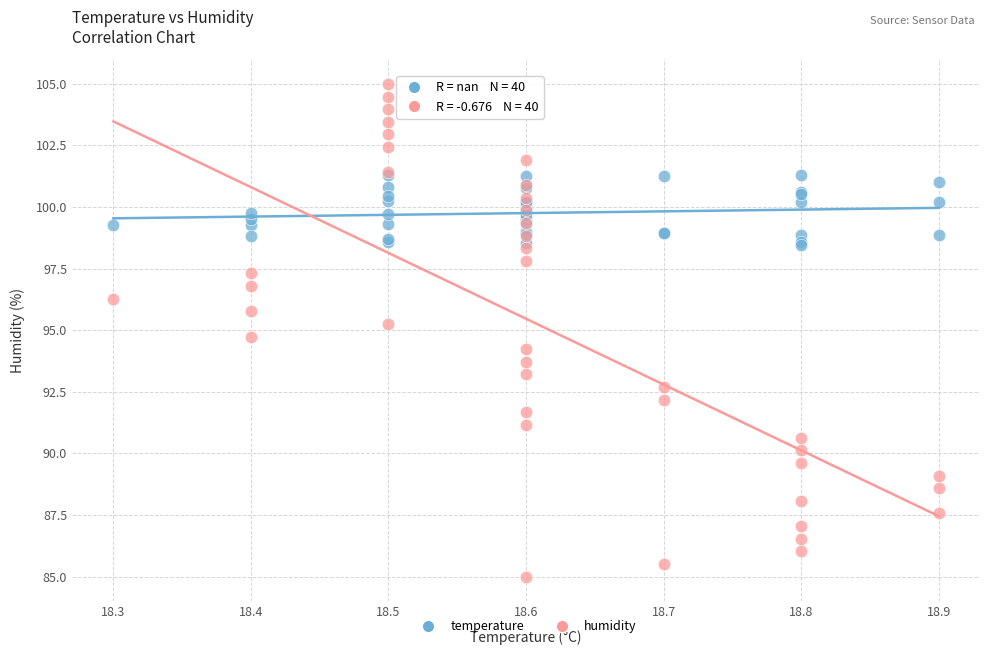

Which series contains the highest Y value?

humidity